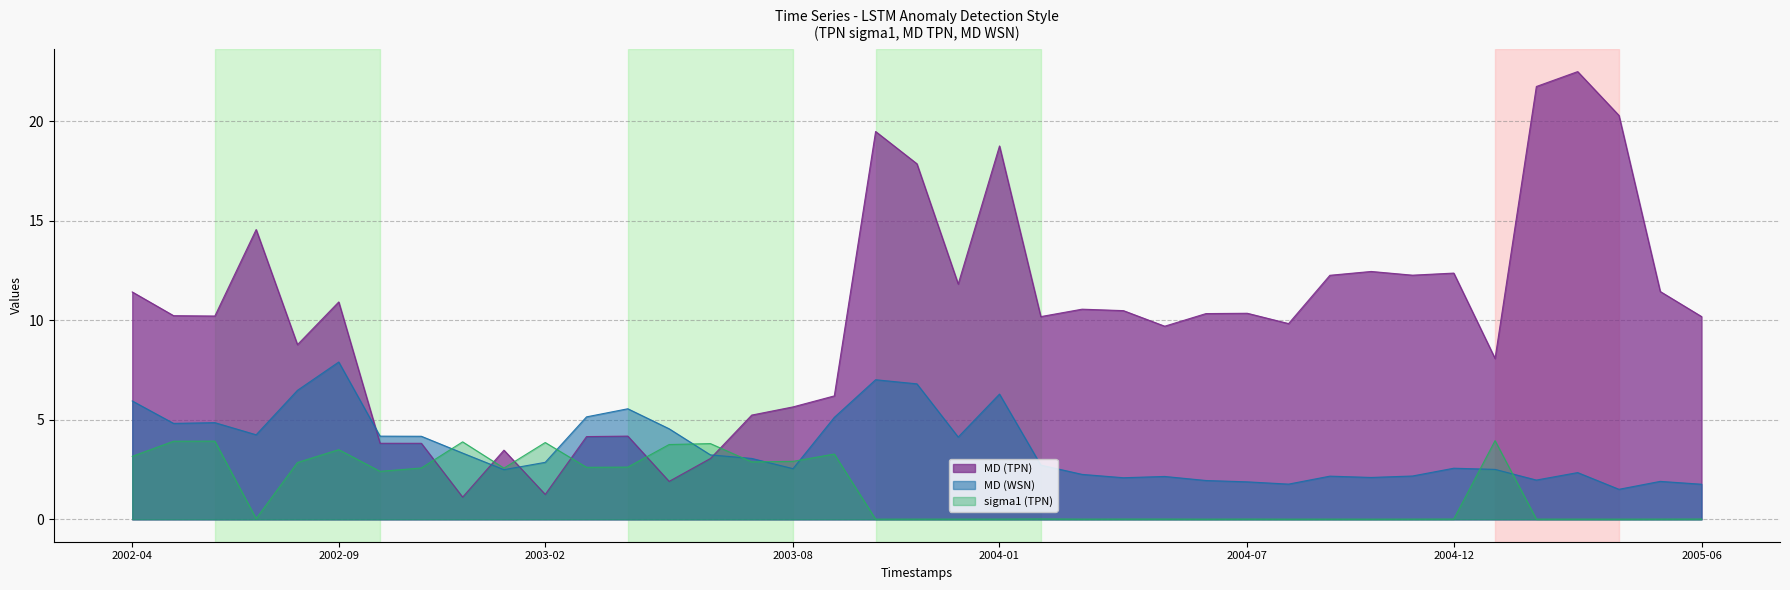

What position from the left is 33?

34